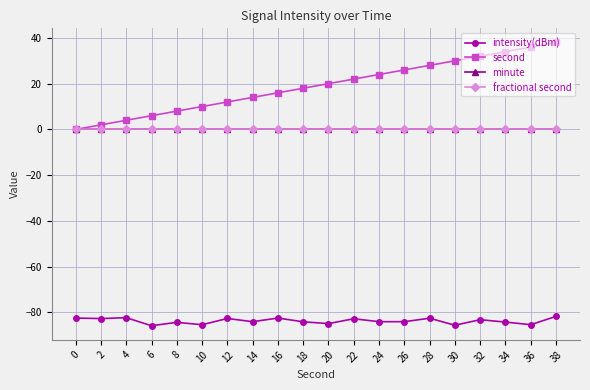

Does the chart have visible grid lines?

Yes